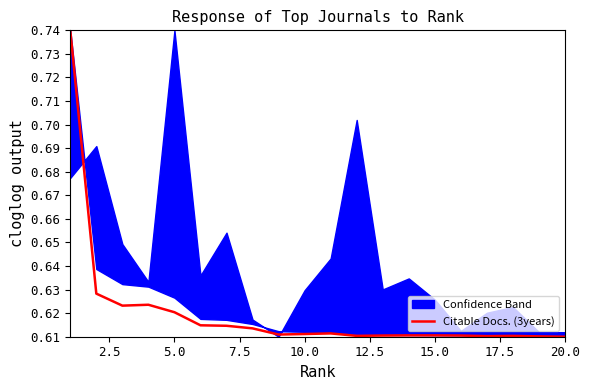

Where is the data nearest to the value 0?

20.0